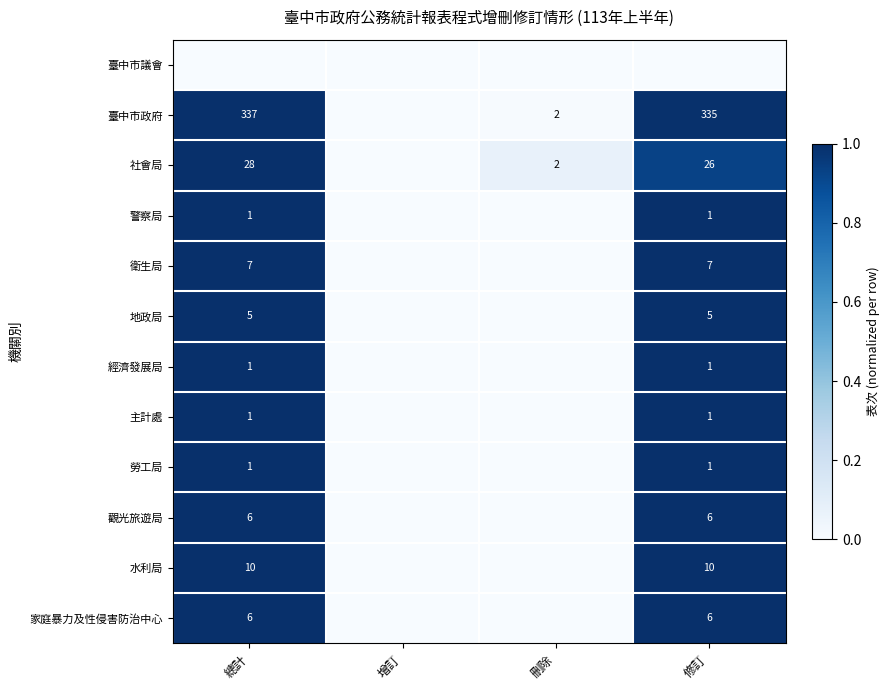

The 警察局 series shows 1 at 總計. True or false?

True